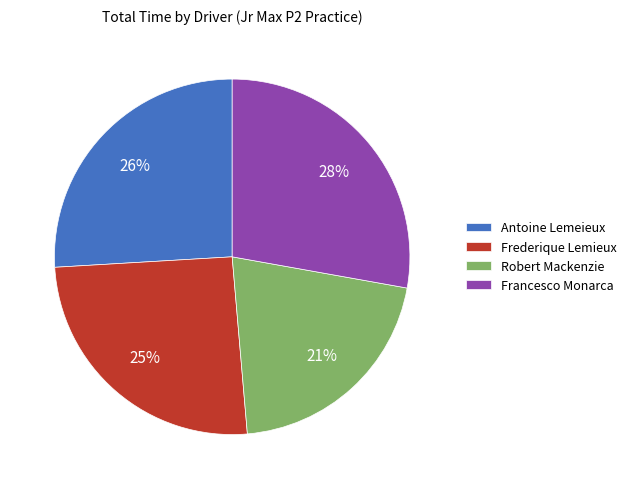

Is it true that Francesco Monarca is 28% of the pie?

True